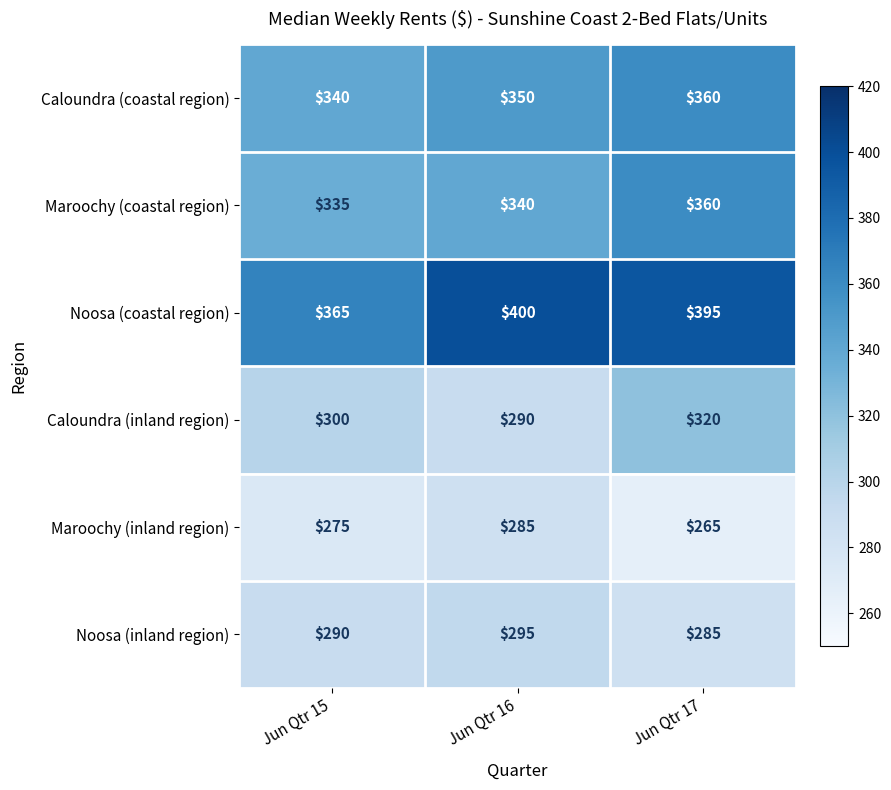

The Maroochy (coastal region) series shows 340 at Jun Qtr 16. True or false?

True